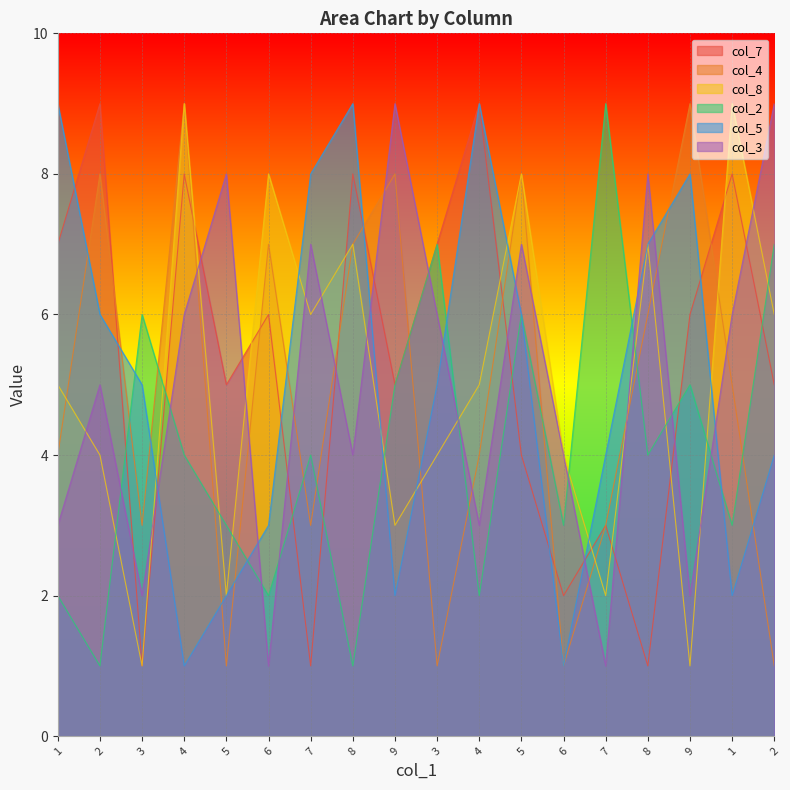

Between 4 and 3, which series saw the biggest shift?

col_4